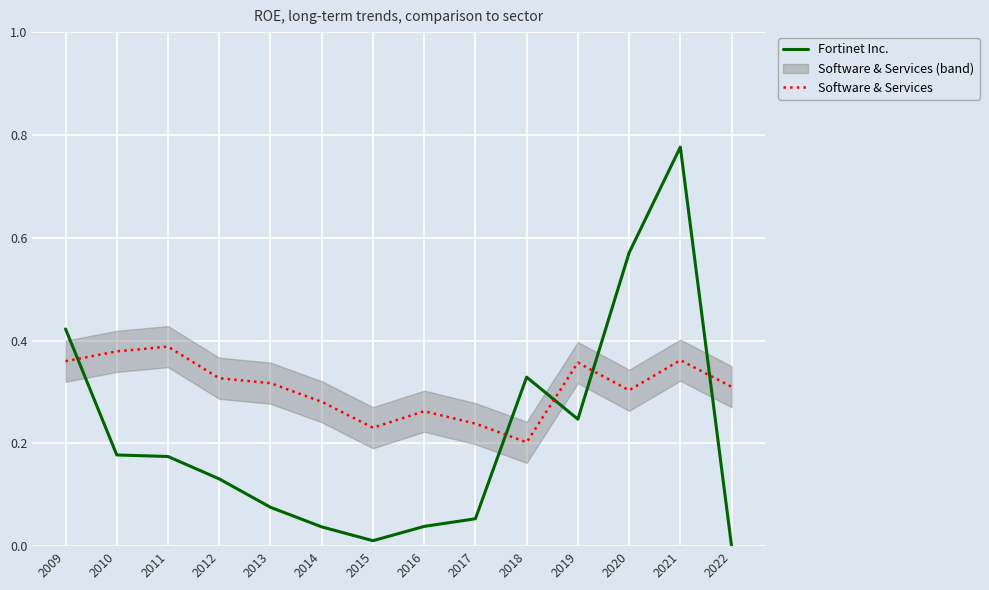

The Fortinet Inc. series shows 0.1 at 2016. True or false?

False